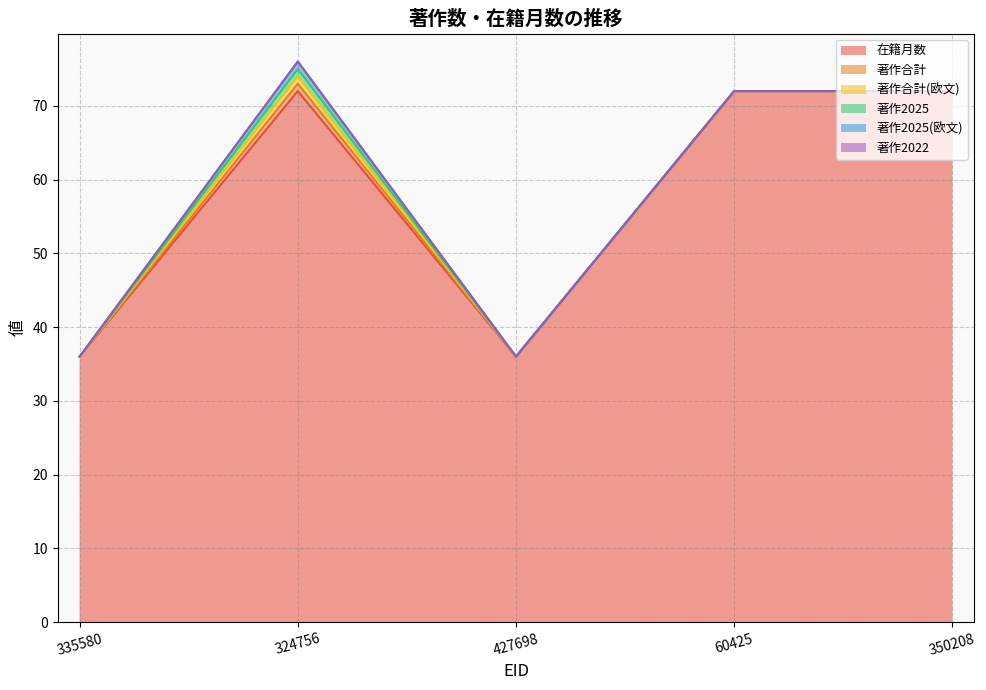

True or false: 著作2025(欧文) and 著作2022 intersect in this chart.

False